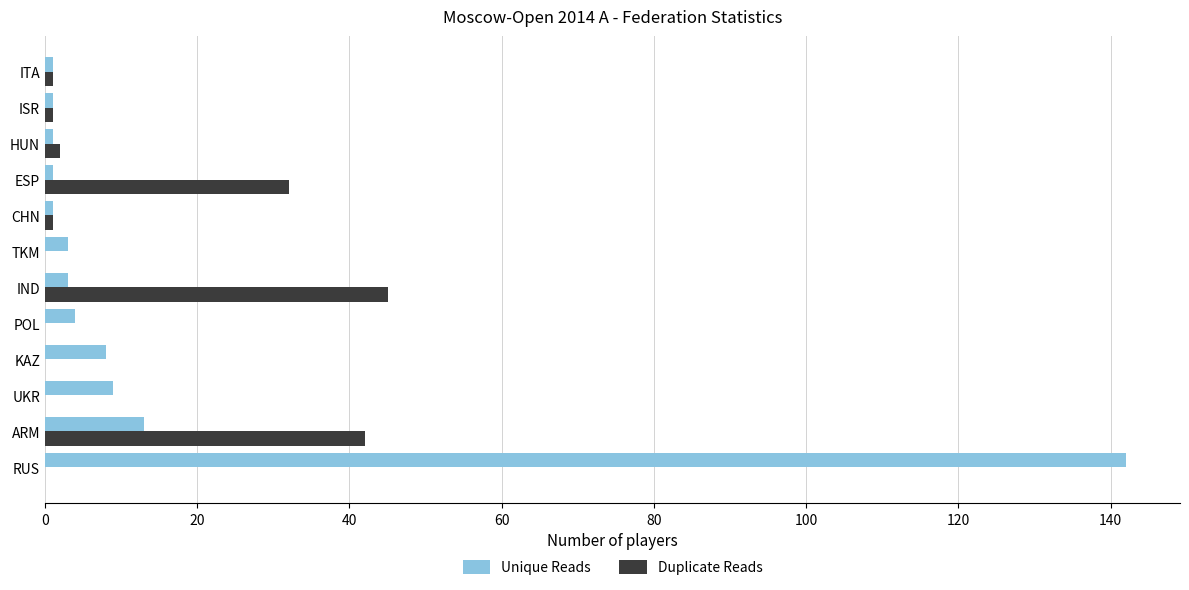

Between RUS and ITA, which series saw the biggest shift?

Unique Reads